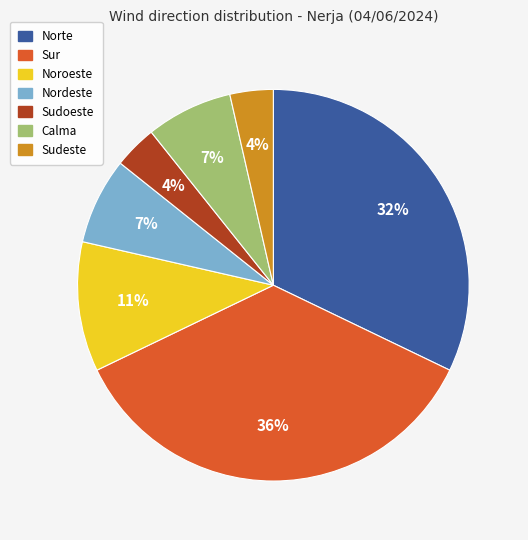

How many segments does this pie chart have?

7